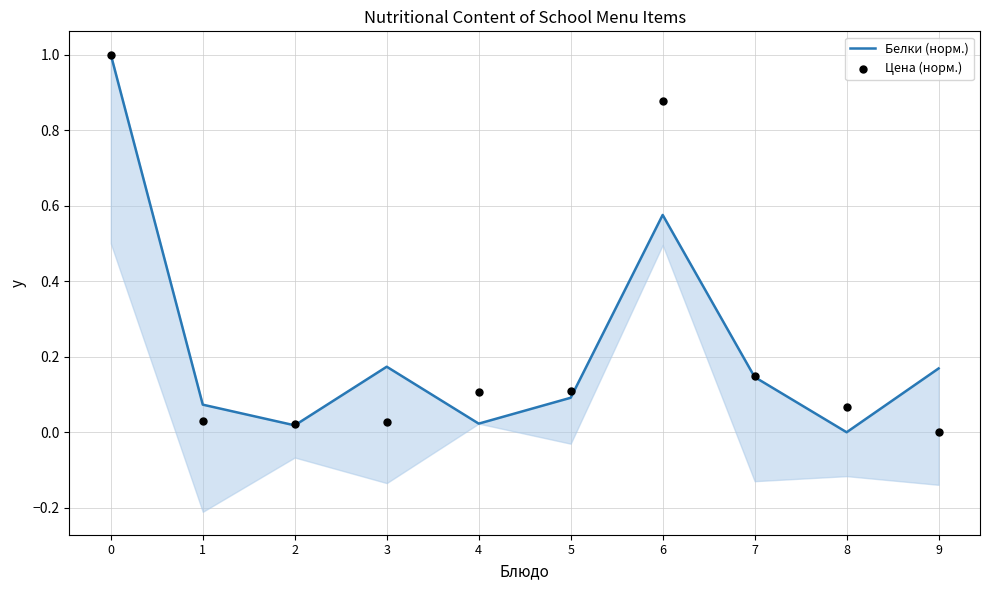

What are all the series names shown in the legend?

Белки (норм.), Цена (норм.)